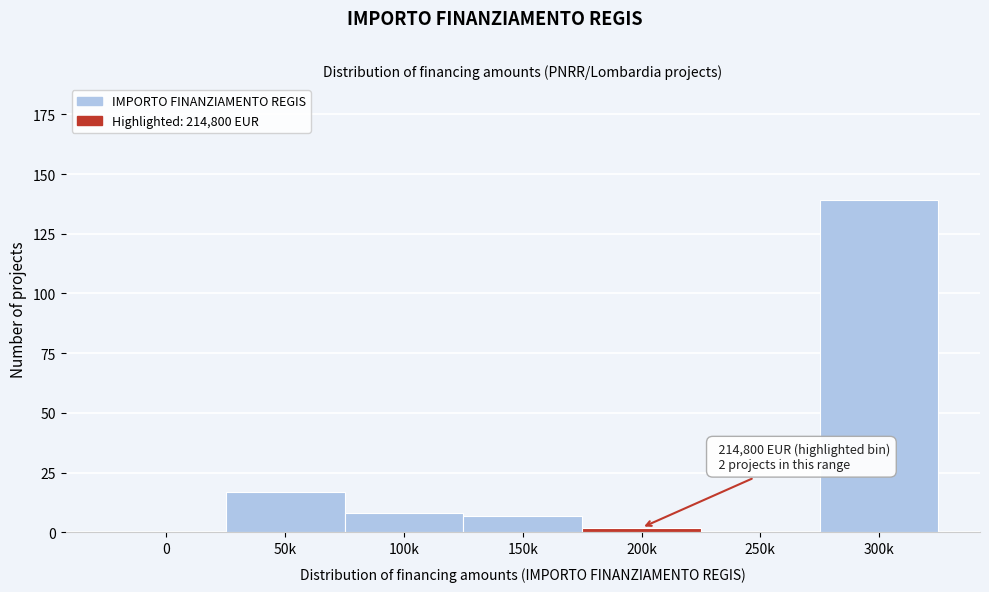

Reading left to right, transcribe all the data shown in this chart.

0=0	50k=17	100k=8	150k=7	200k=2	250k=0	300k=139